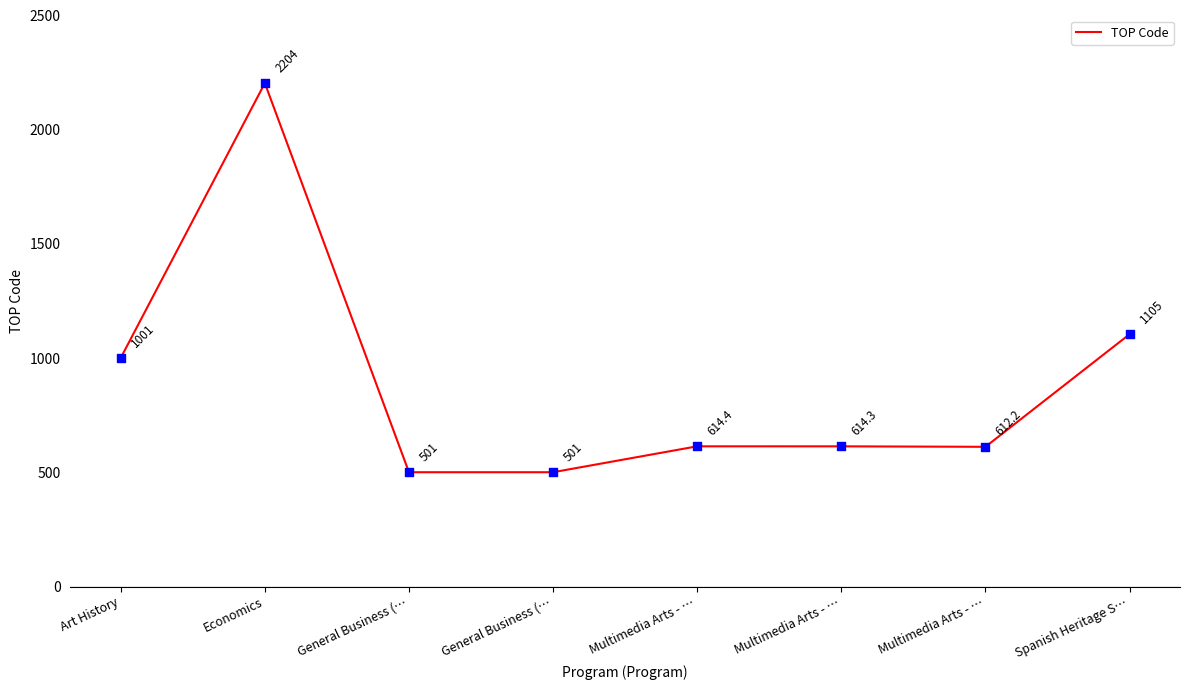

What is the ratio of the value at Art History to the value at Multimedia Arts - …?

1.6